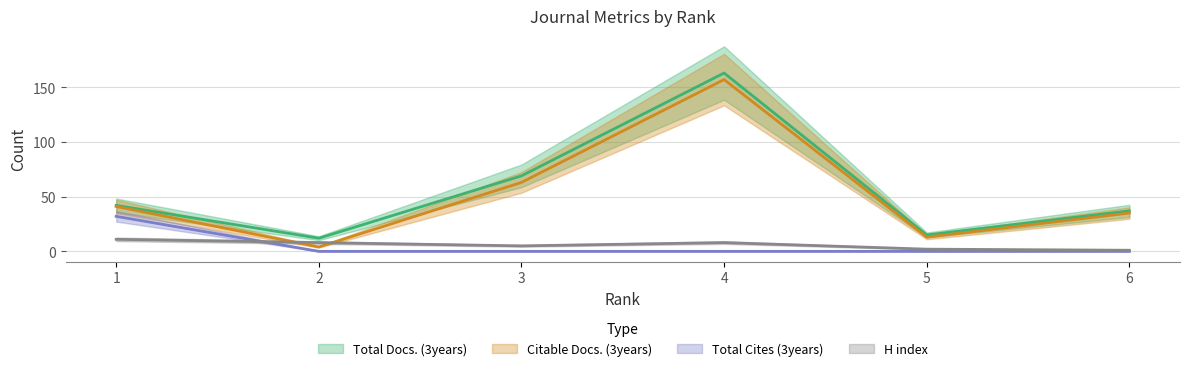

Count the number of categories in the chart.

6